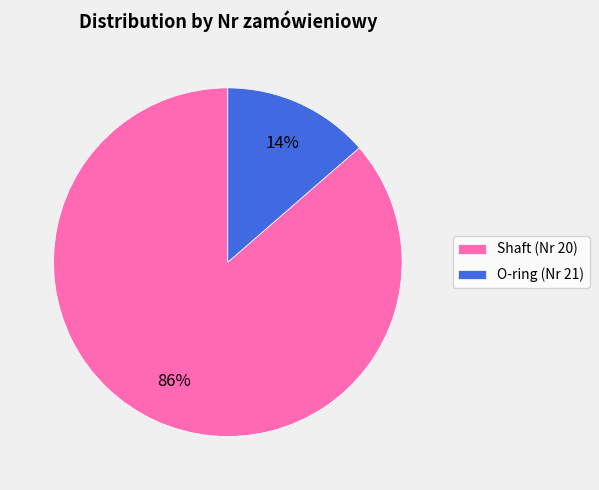

How many slices are in this pie chart?

2